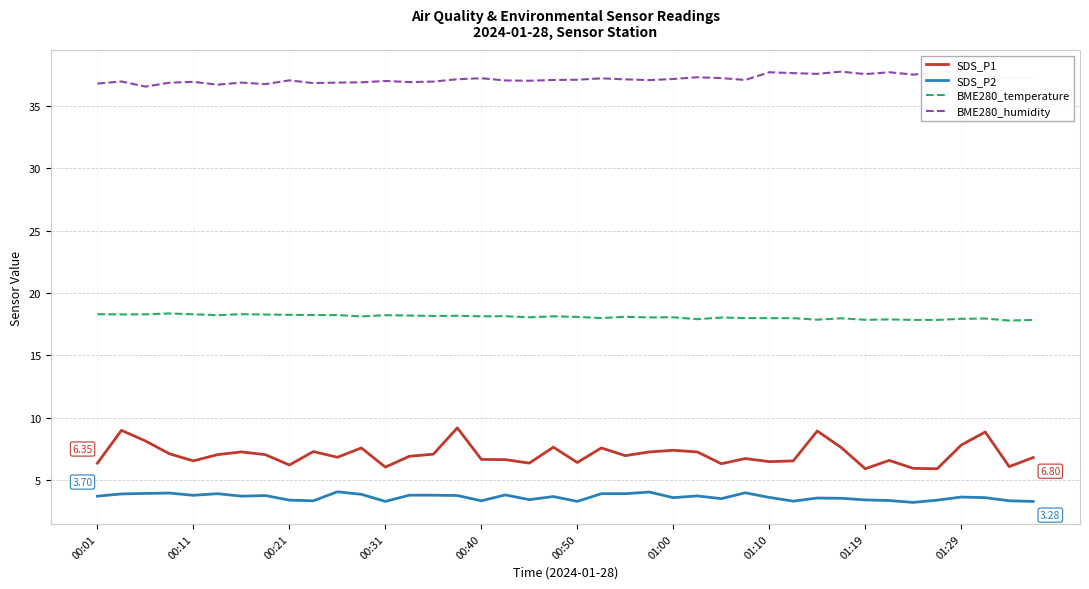

Which series has the widest spread of values?

SDS_P1